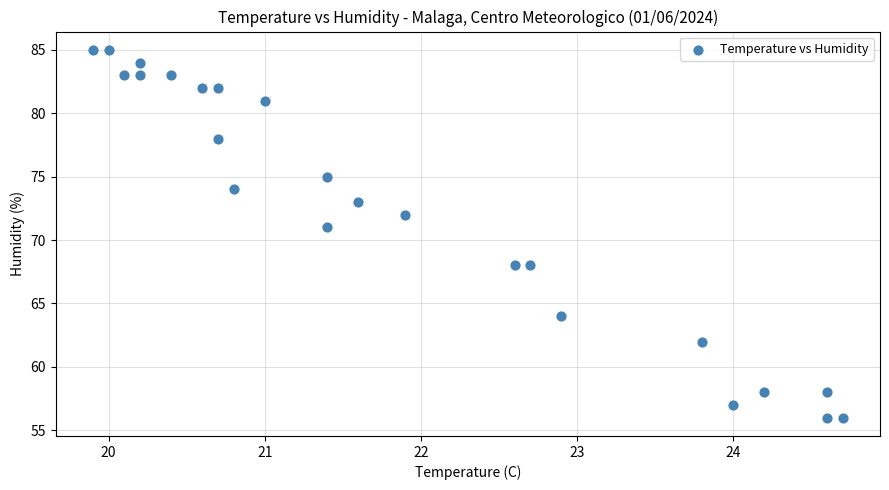

What is the range of Y values (max minus min)?

29